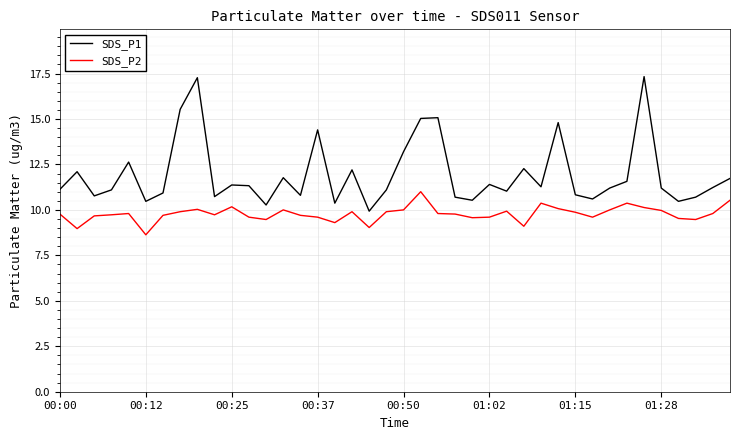

Which series has the largest total across all categories?

SDS_P1